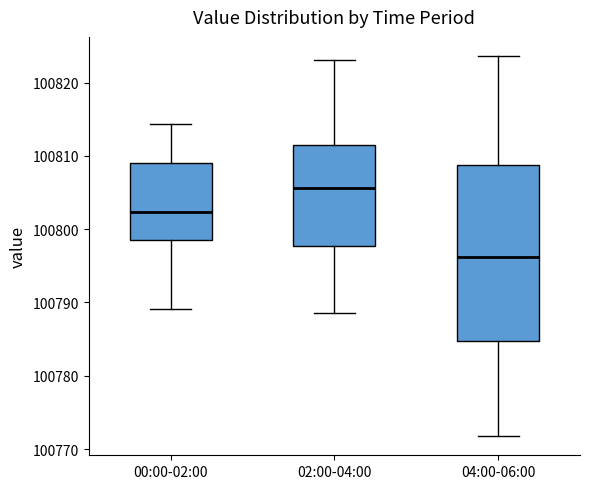

Which box's median line is the lowest?

04:00-06:00